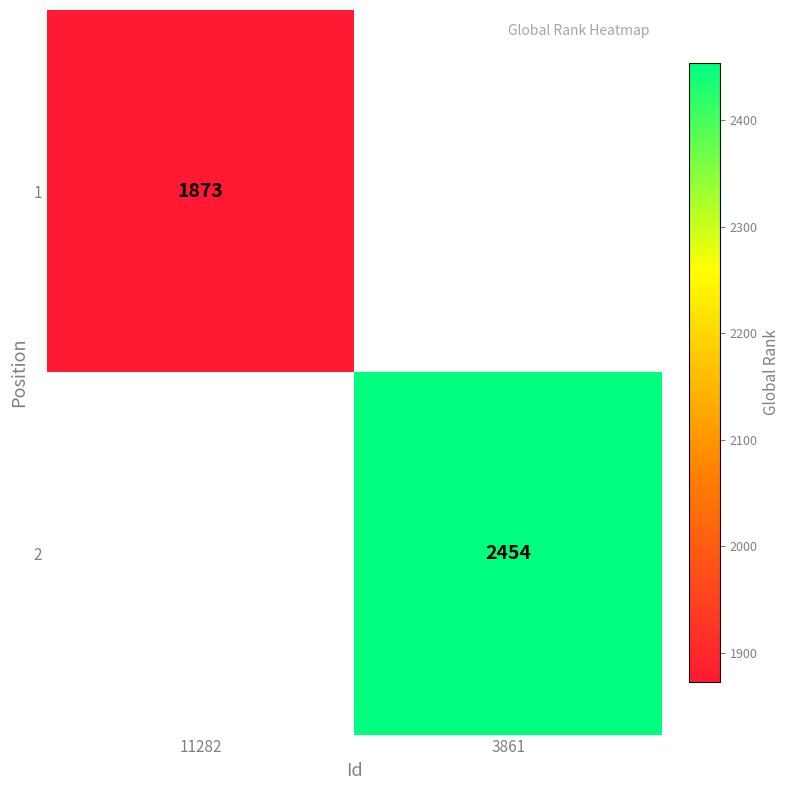

Is it true that 1 equals 1873 at 11282?

True